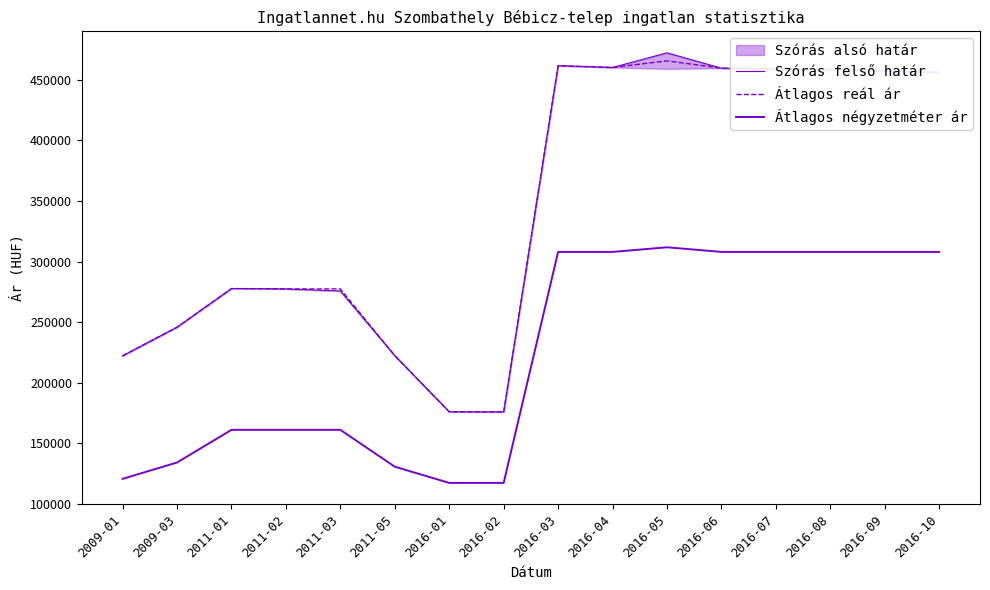

At which label is Átlagos négyzetméter ár closest to 214529?

2011-01